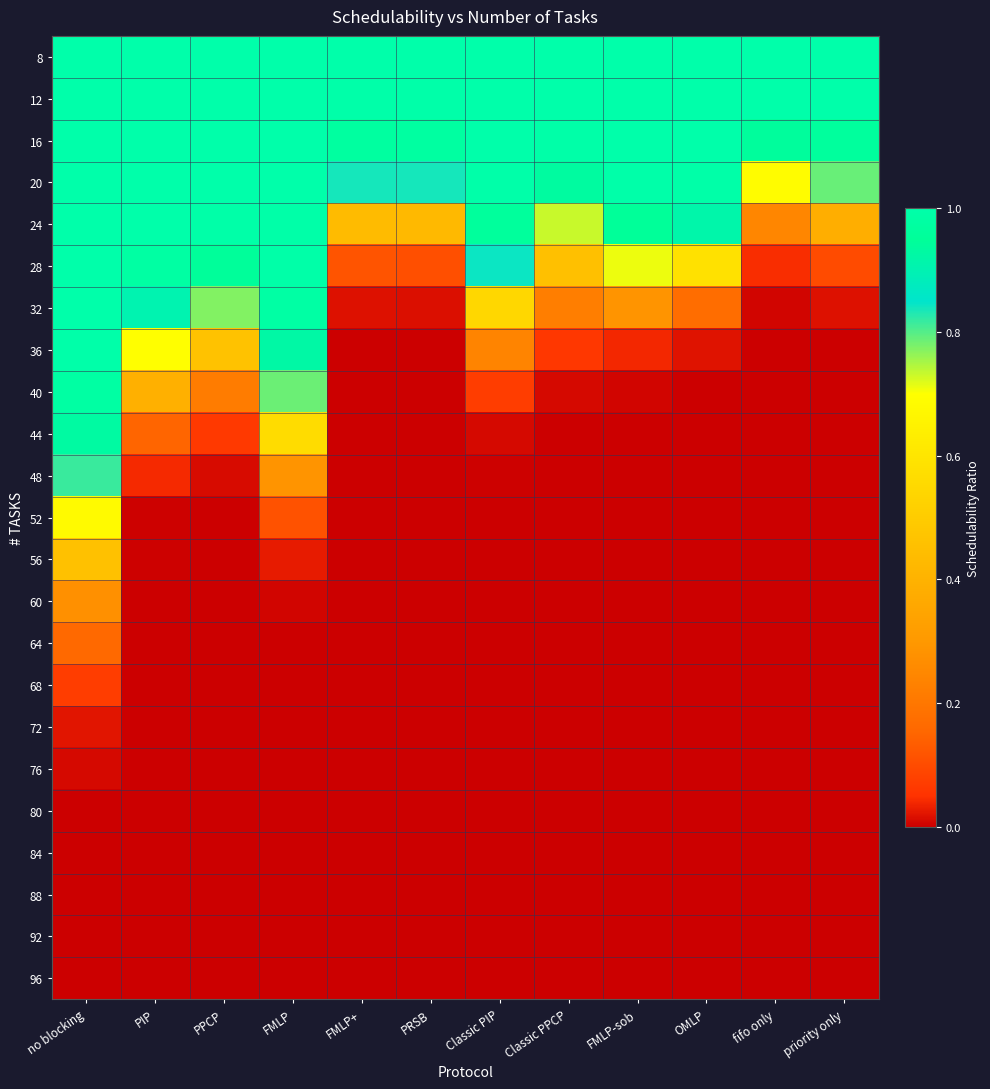

Rank the series by their maximum value, from lowest to highest.

88, 92, 96, 80, 84, 76, 72, 68, 64, 60, 56, 52, 48, 44, 40, 36, 32, 8, 12, 16, 20, 24, 28